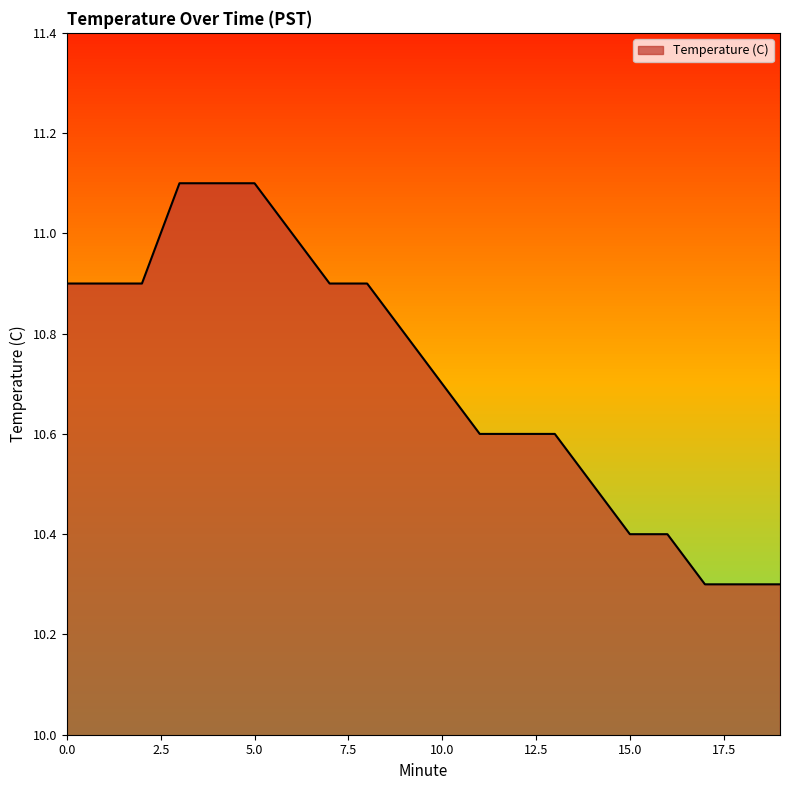

What is the greatest value displayed?

11.1